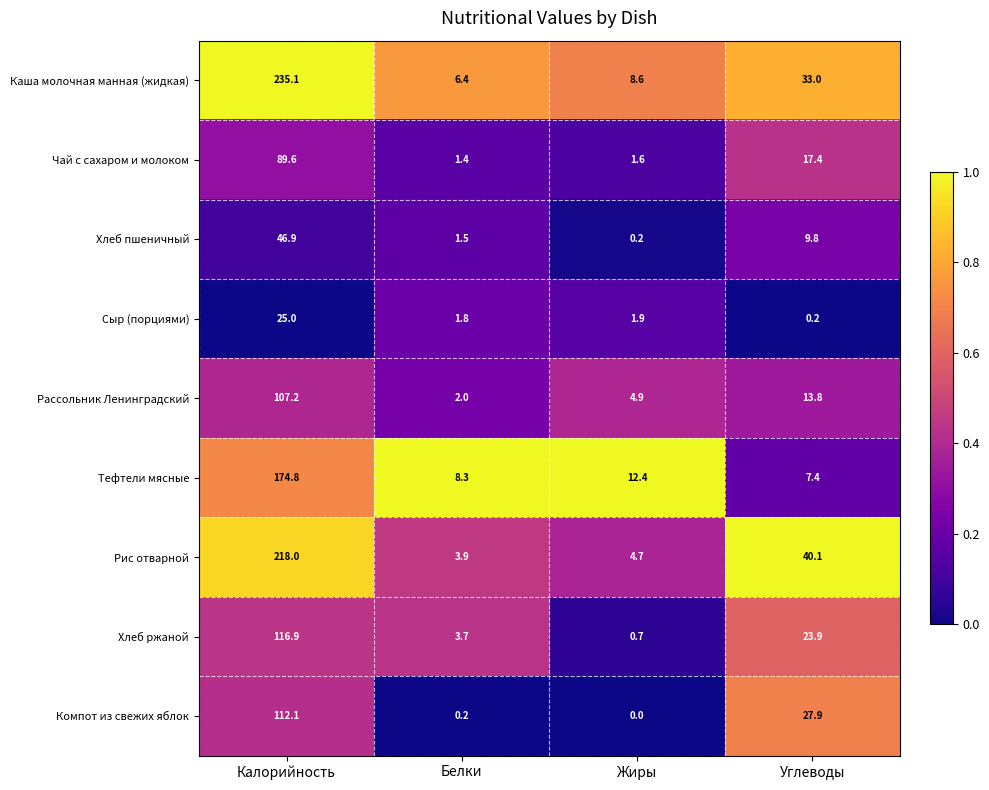

What is the sum of the Компот из свежих яблок values at Углеводы and Калорийность?

140.0